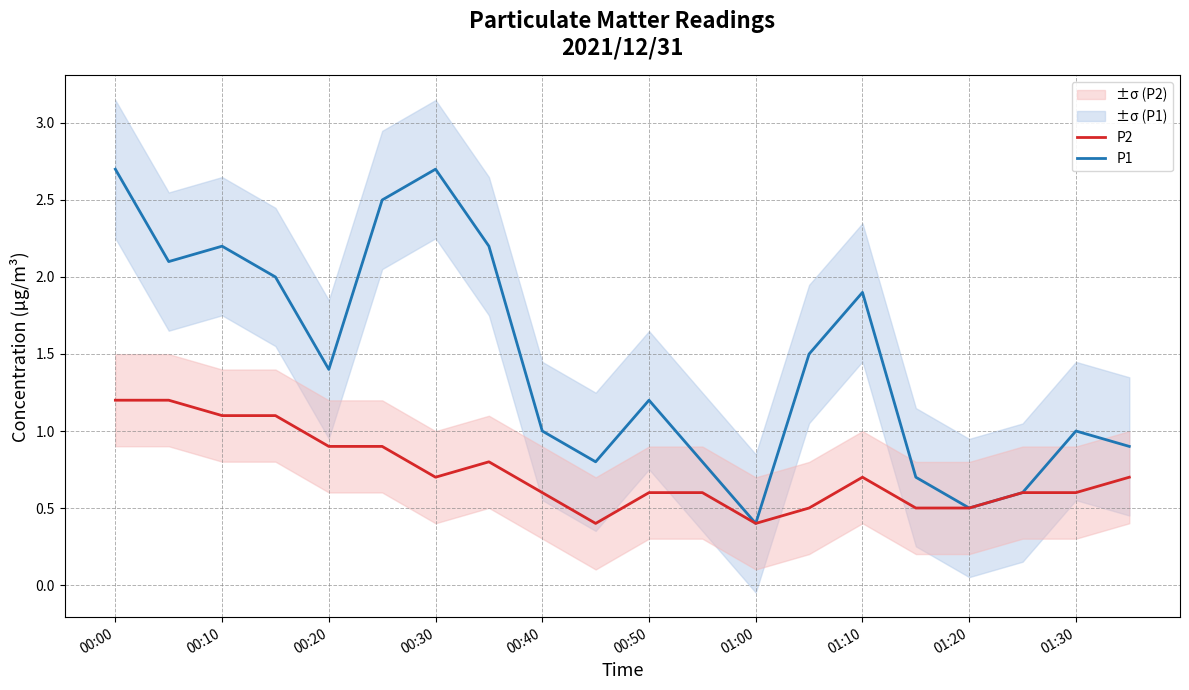

What is the smallest value displayed?

0.4